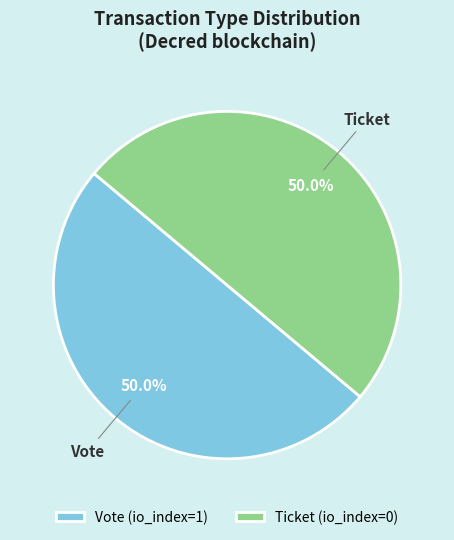

What is the ratio of the value at Ticket (io_index=0) to the value at Vote (io_index=1)?

1.0